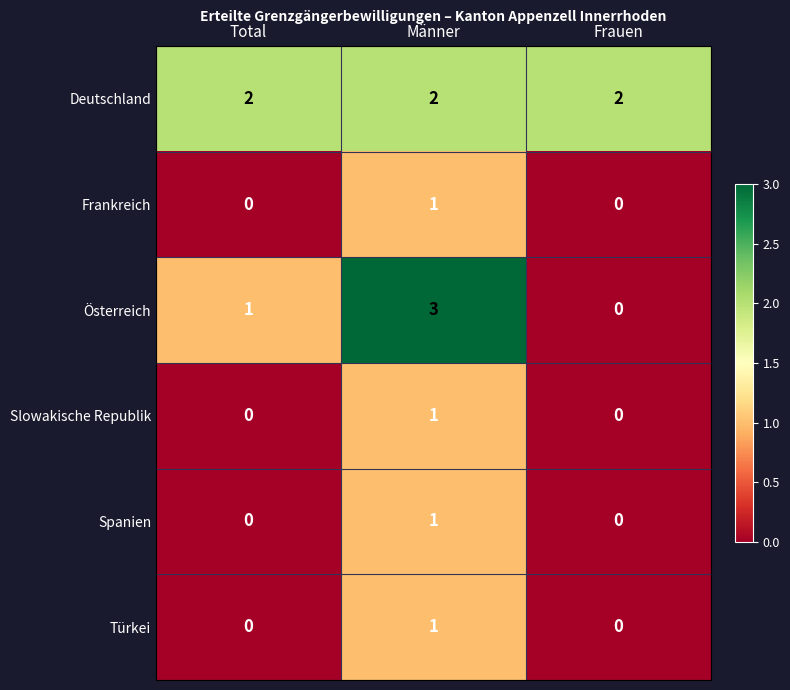

Reading left to right, transcribe all the data shown in this chart.

Deutschland: 2	2	2
Frankreich: 0	1	0
Österreich: 1	3	0
Slowakische Republik: 0	1	0
Spanien: 0	1	0
Türkei: 0	1	0